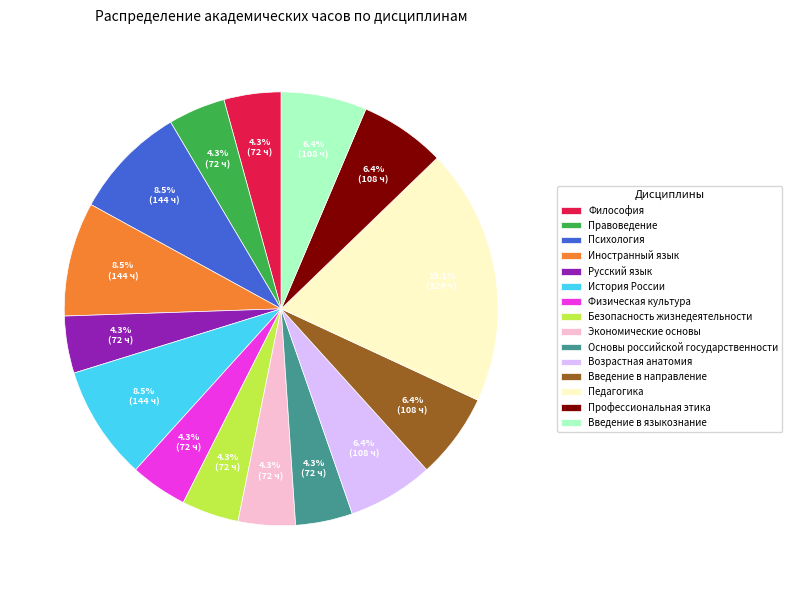

To the nearest percent, what portion does Педагогика represent?

19%